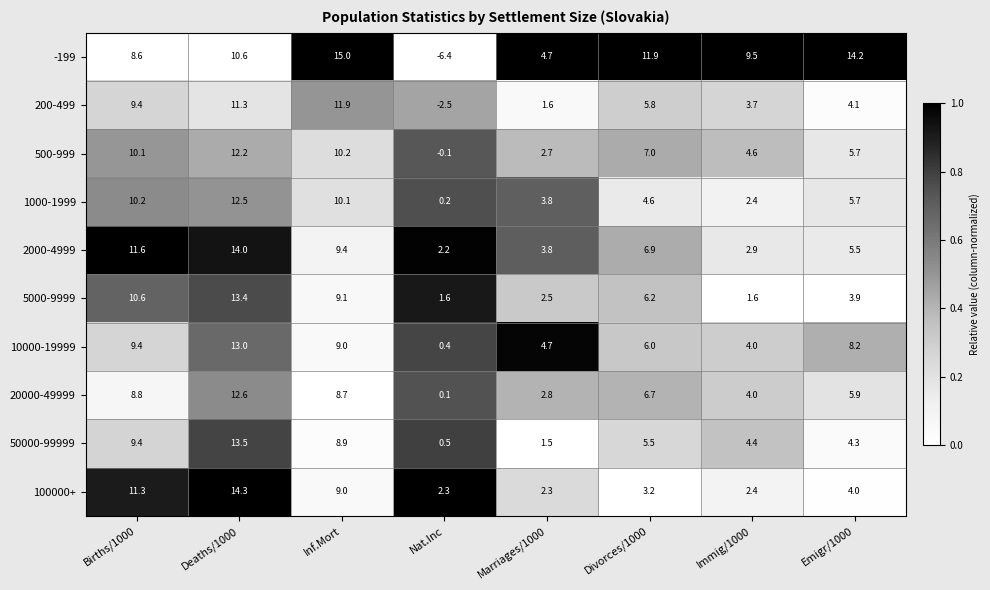

What is the maximum value for 50000-99999?

13.5